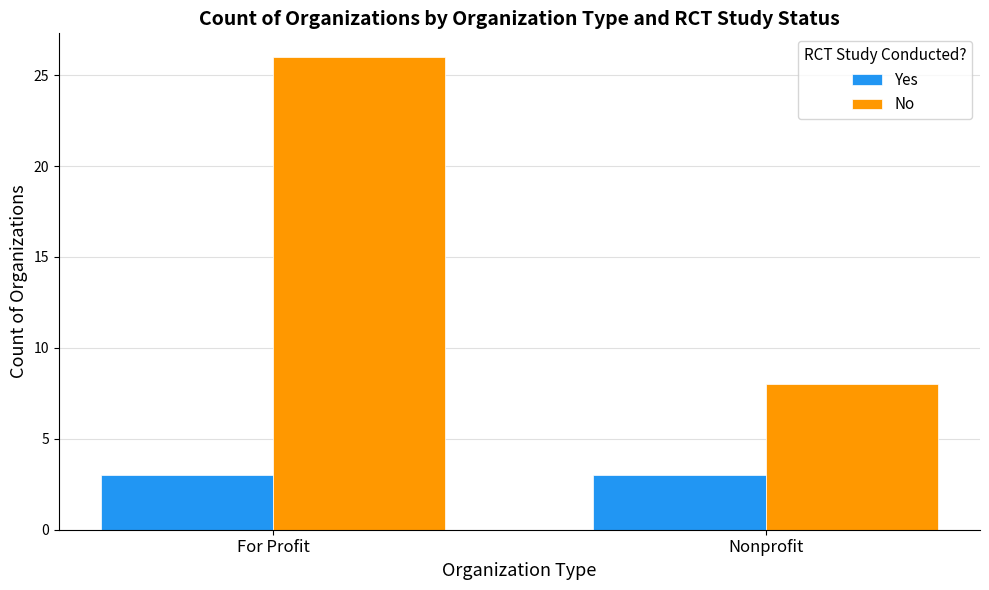

How many bars are there in total?

4